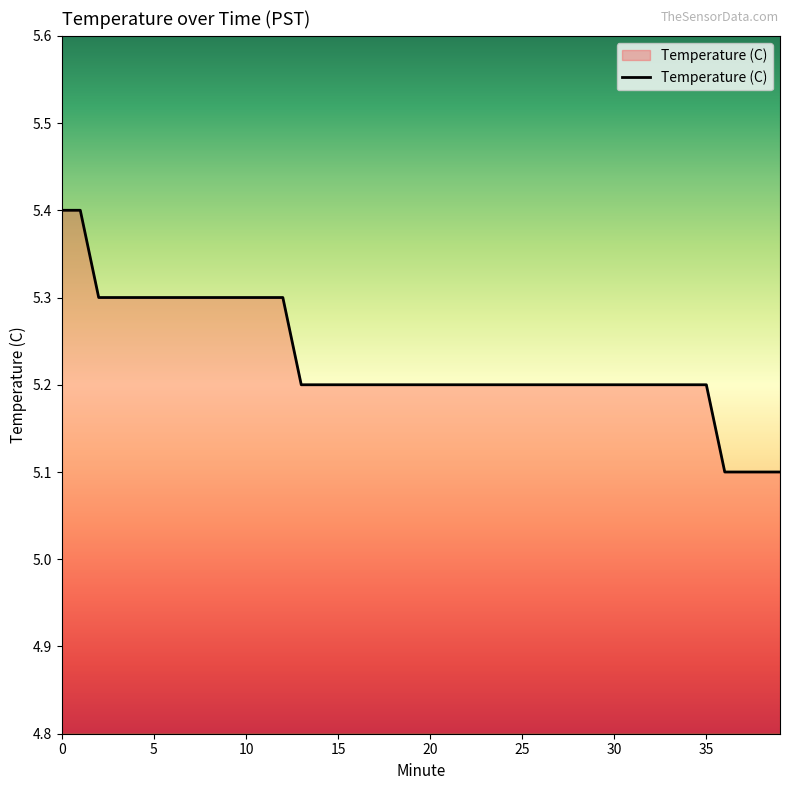

How many values are between 5 and 6?

40